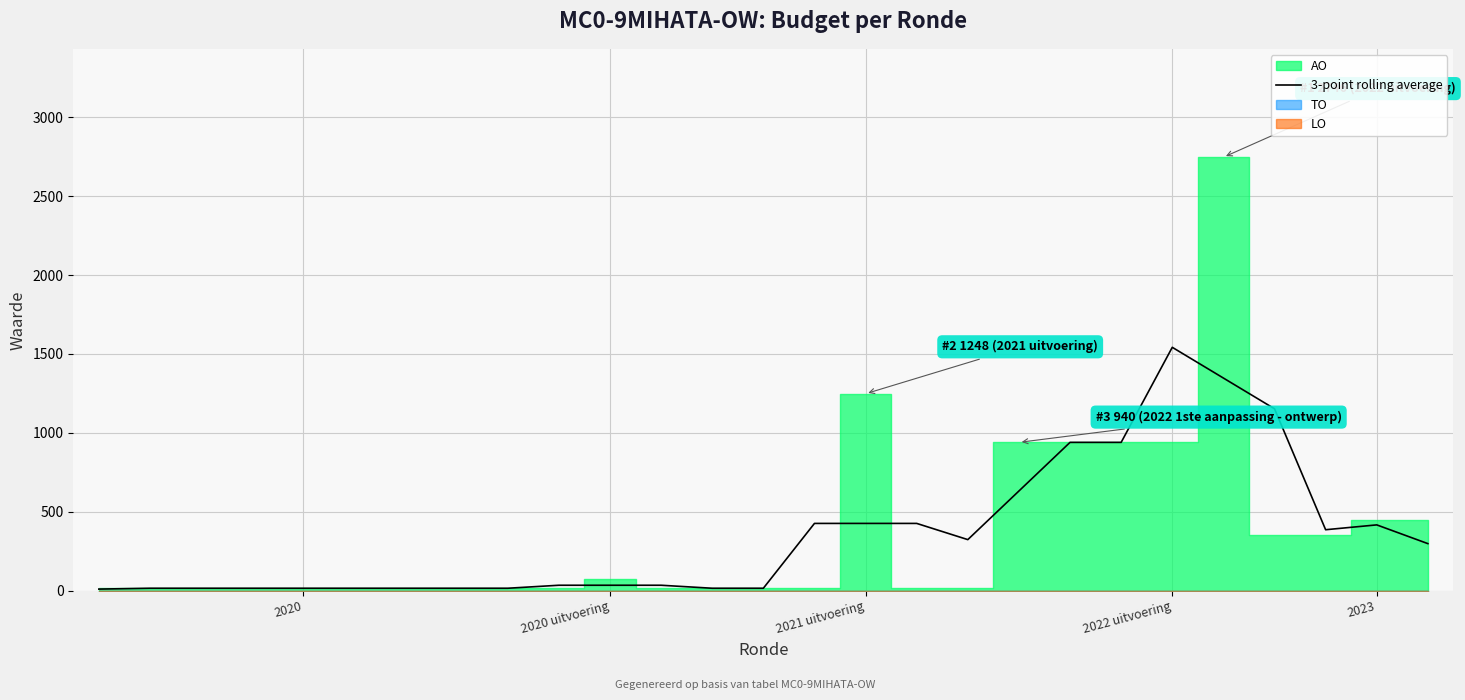

What is the maximum value for 3-point rolling average?

1542.0